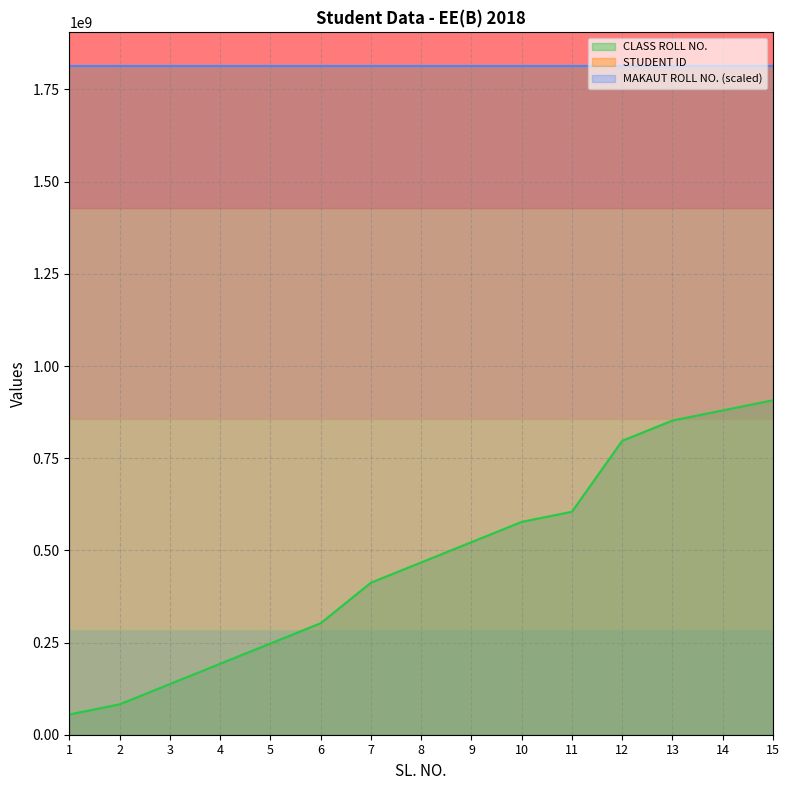

What is the difference between the second highest and minimum values in the CLASS ROLL NO. series?

824638196.8